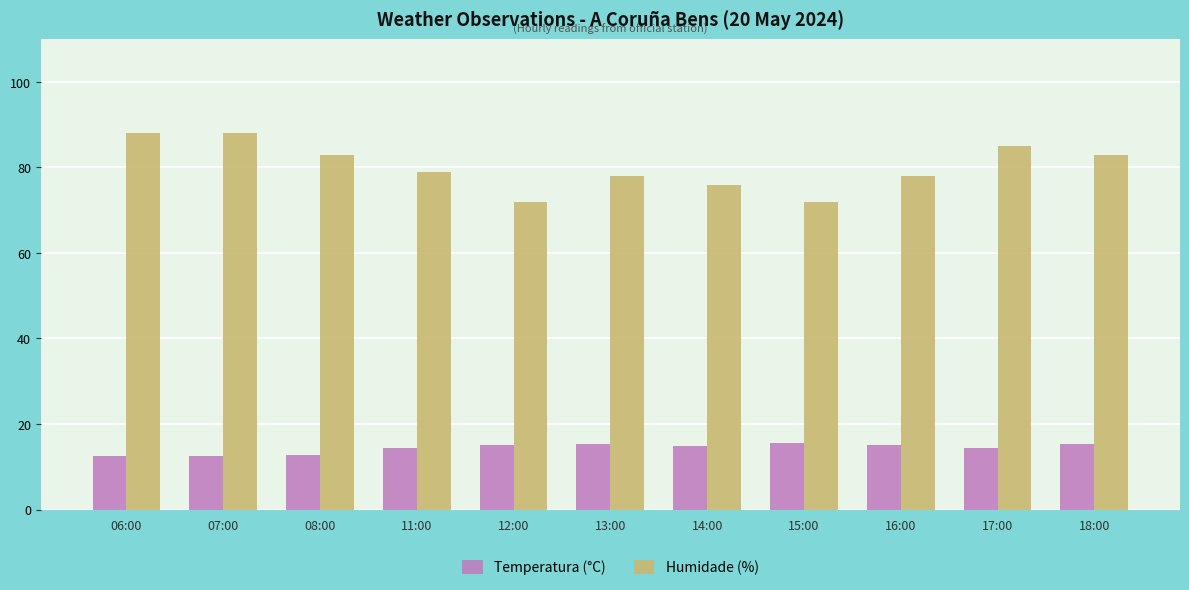

What is the label of the 8th bar from the left?

15:00